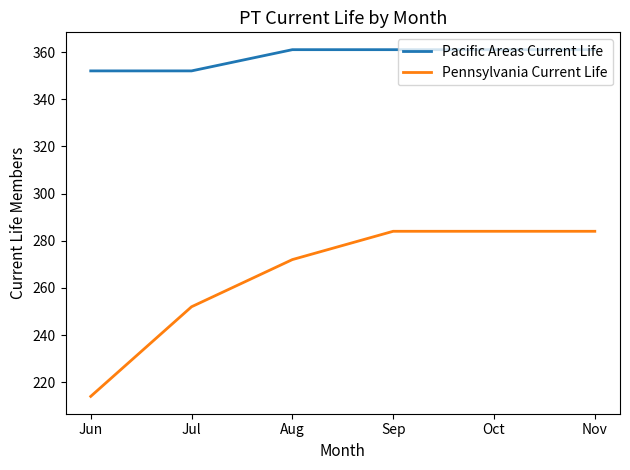

True or false: Pacific Areas Current Life and Pennsylvania Current Life intersect in this chart.

False